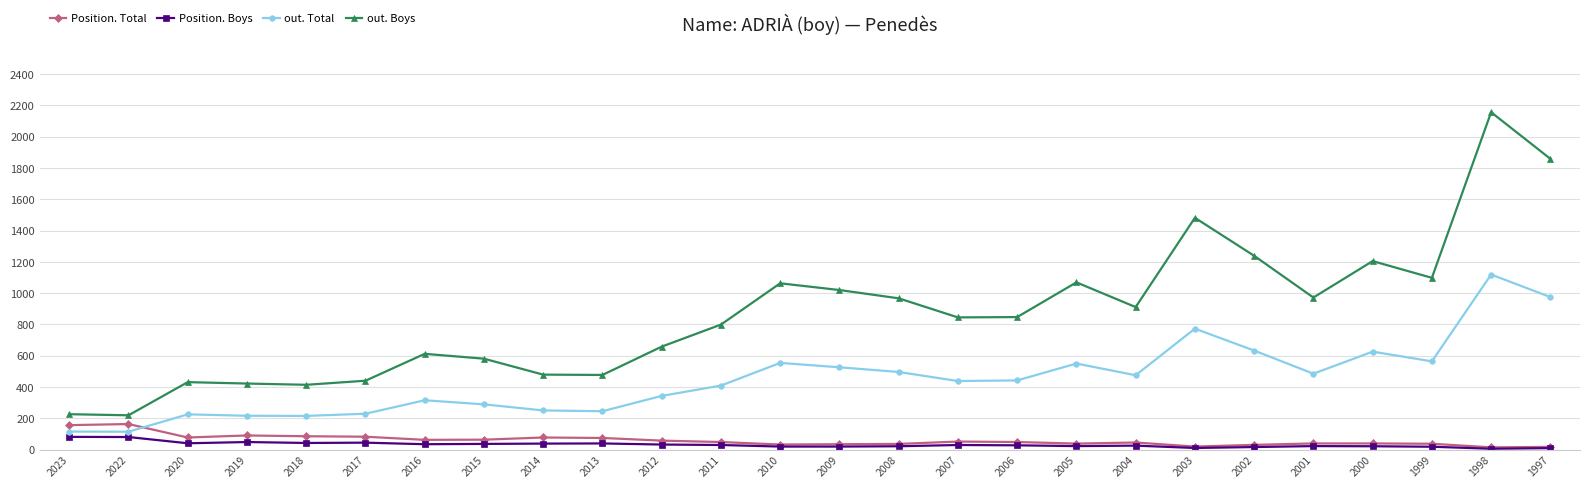

True or false: Position. Total has more than 1 points higher than both neighbors.

True